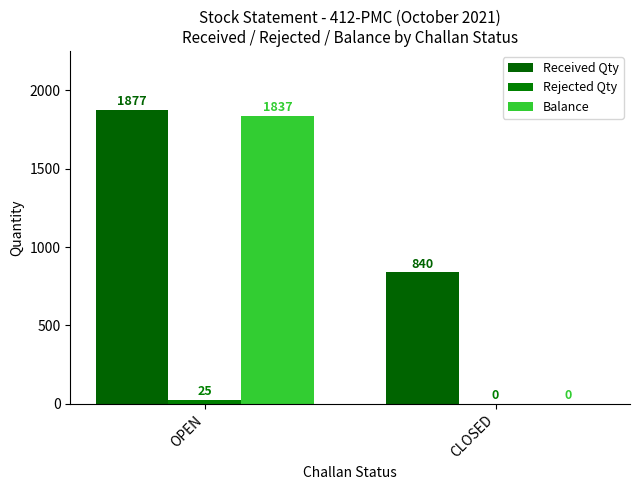

Which has a higher value, CLOSED or OPEN?

OPEN